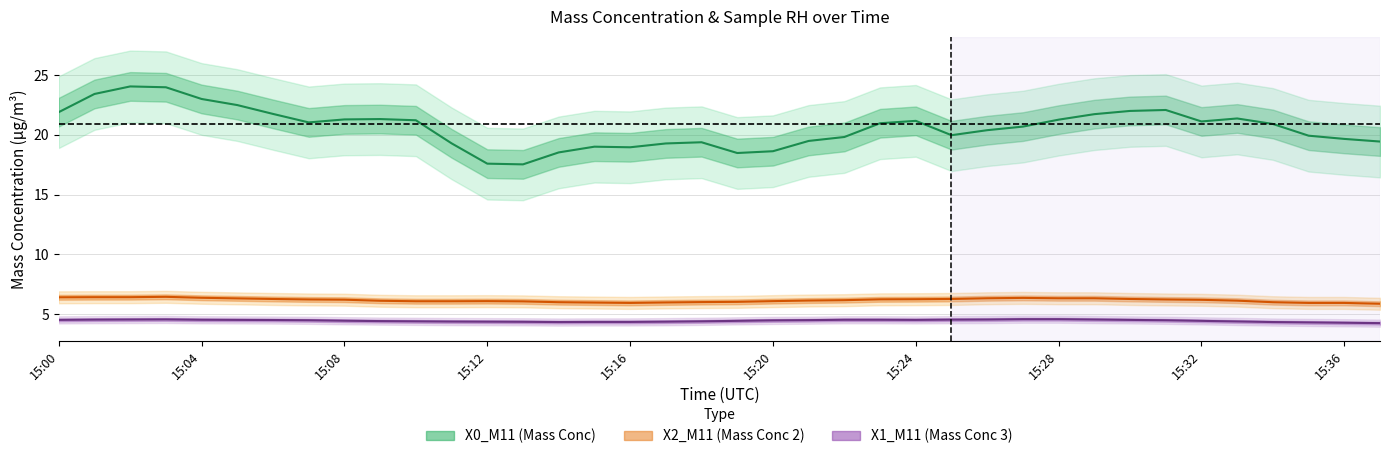

What position from the right is 30?

8